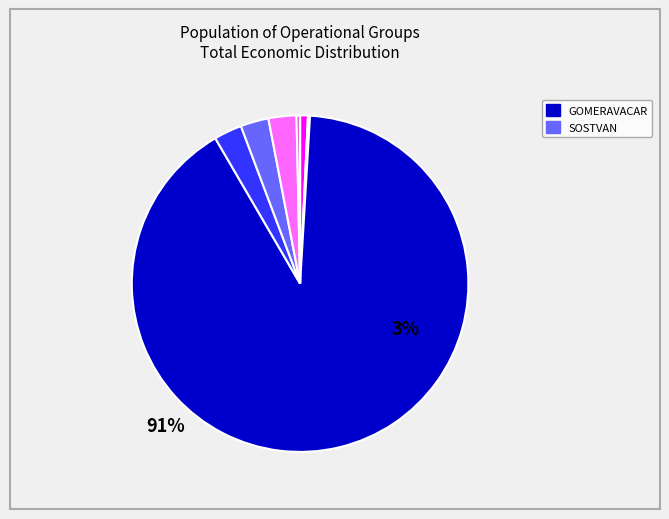

Does any single category account for the majority?

Yes